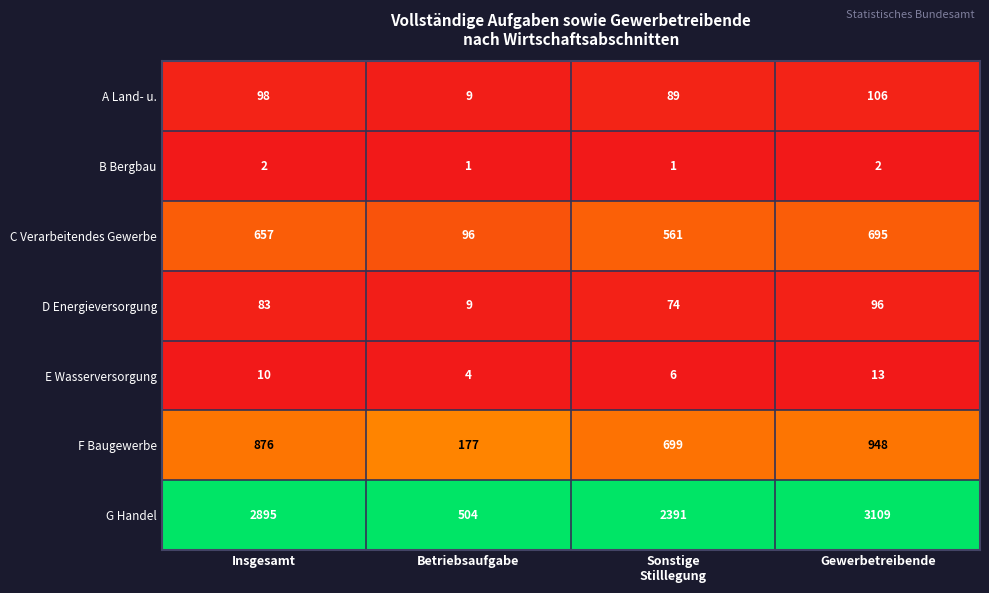

What is the lowest value of the F Baugewerbe series?

177